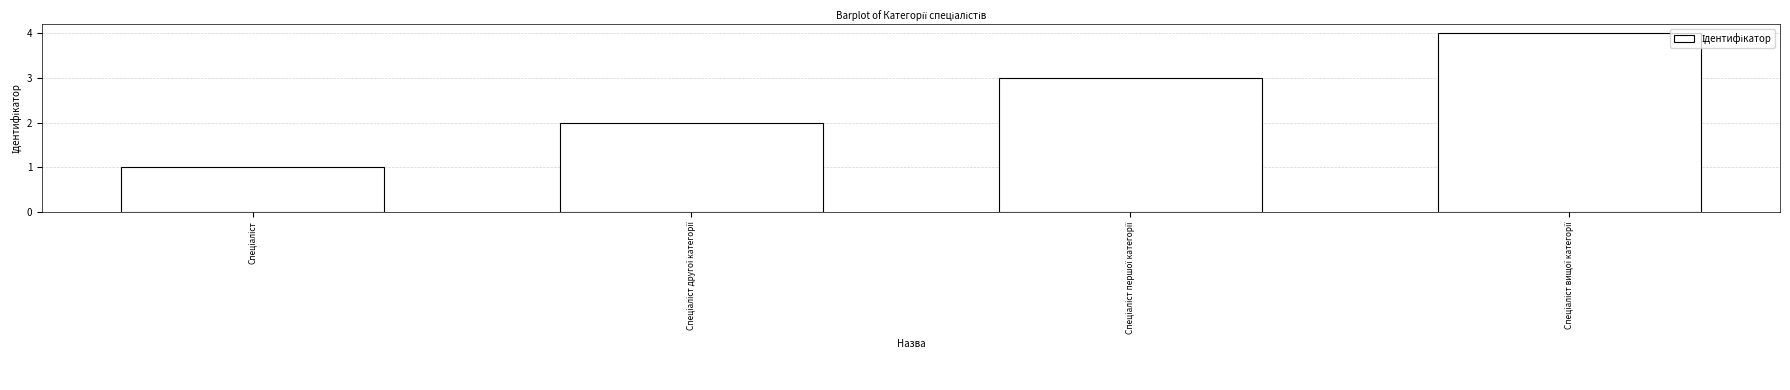

What is the maximum value shown in the chart?

4